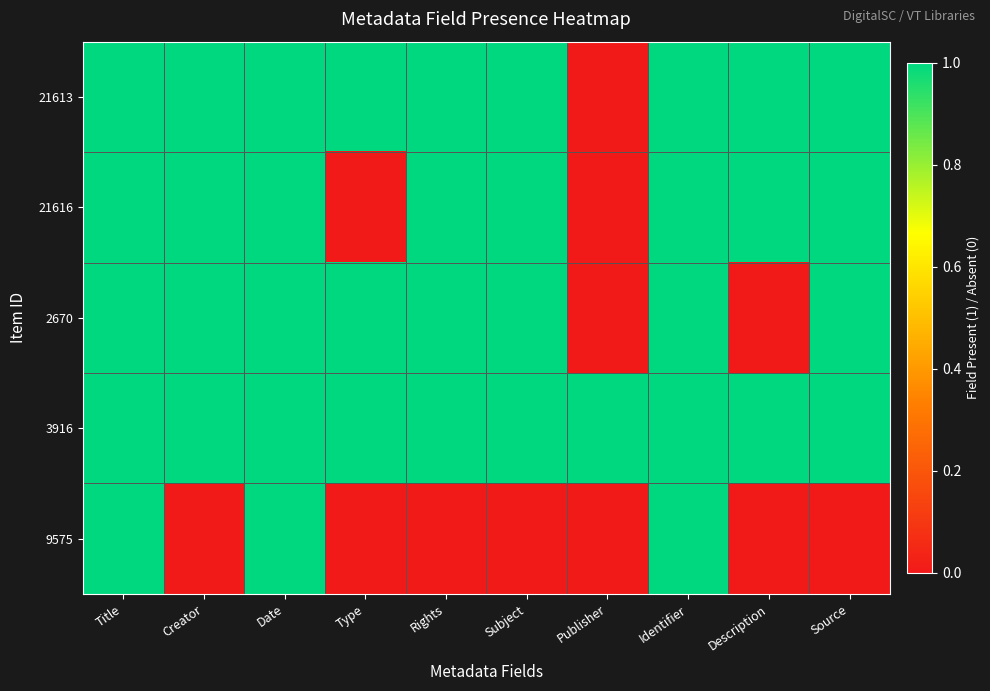

What is the total value across all series at Date?

5